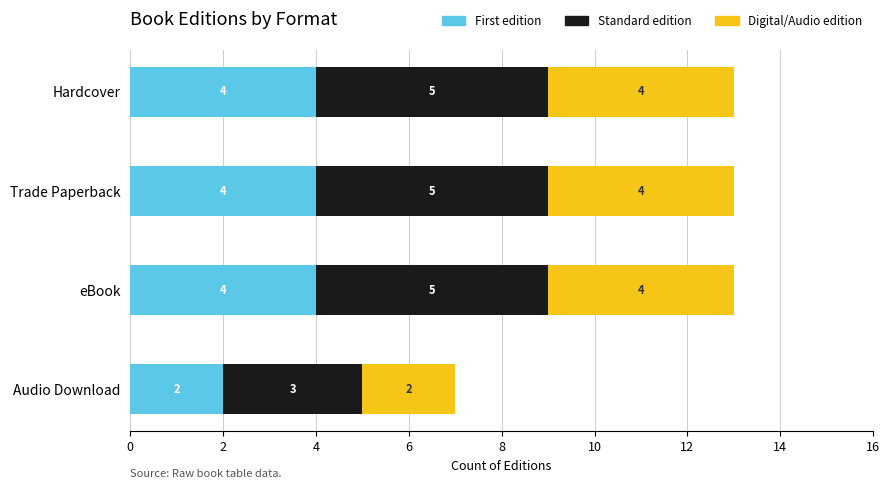

True or false: First edition has a value of 1 at Hardcover.

False